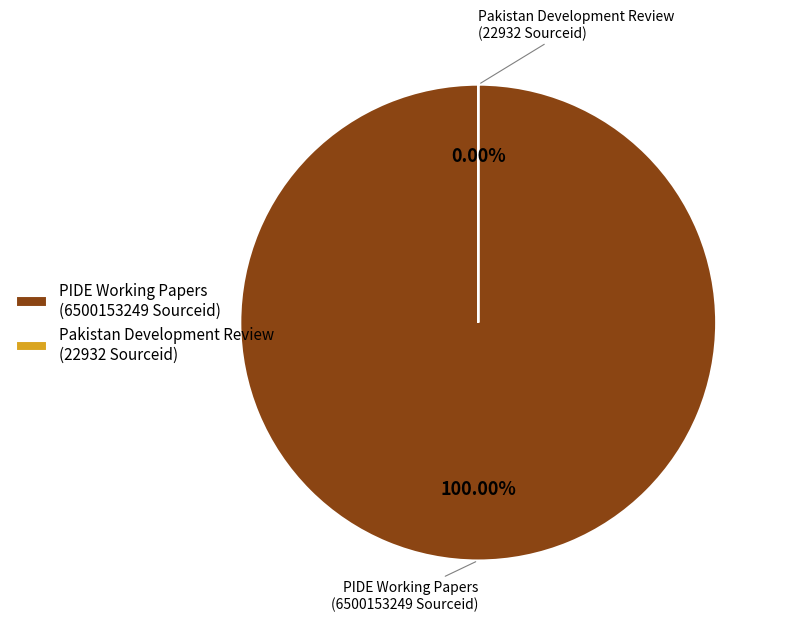

The PIDE Working Papers slice represents 100% of the pie. True or false?

True